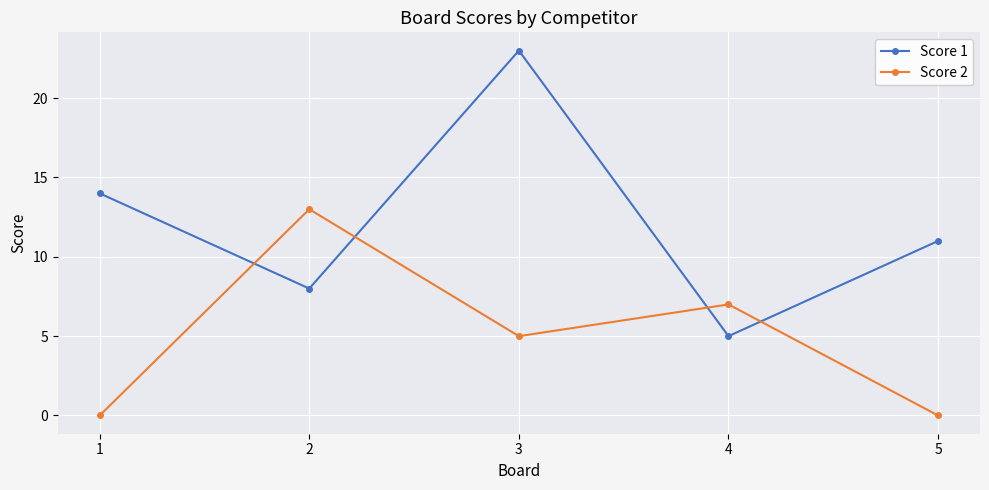

True or false: Score 2 has more than 2 points higher than both neighbors.

False